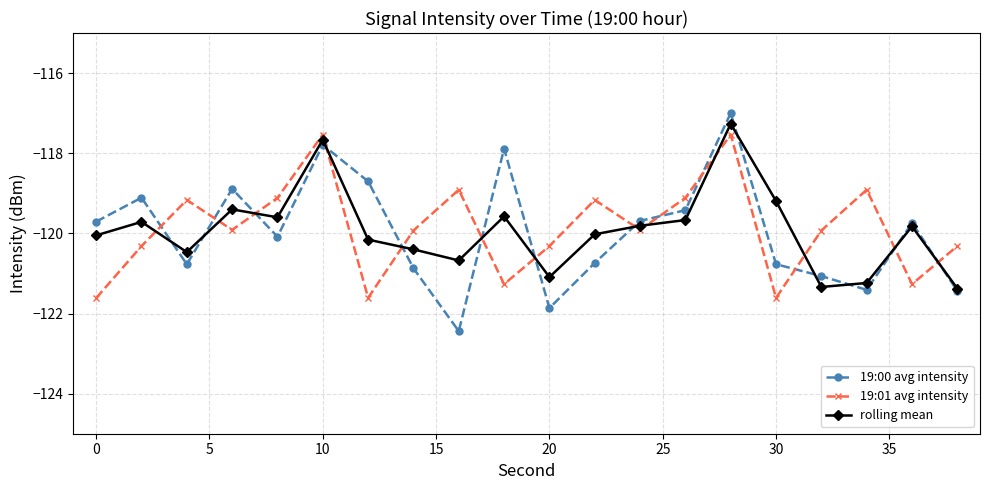

Which series has the widest spread of values?

19:00 avg intensity